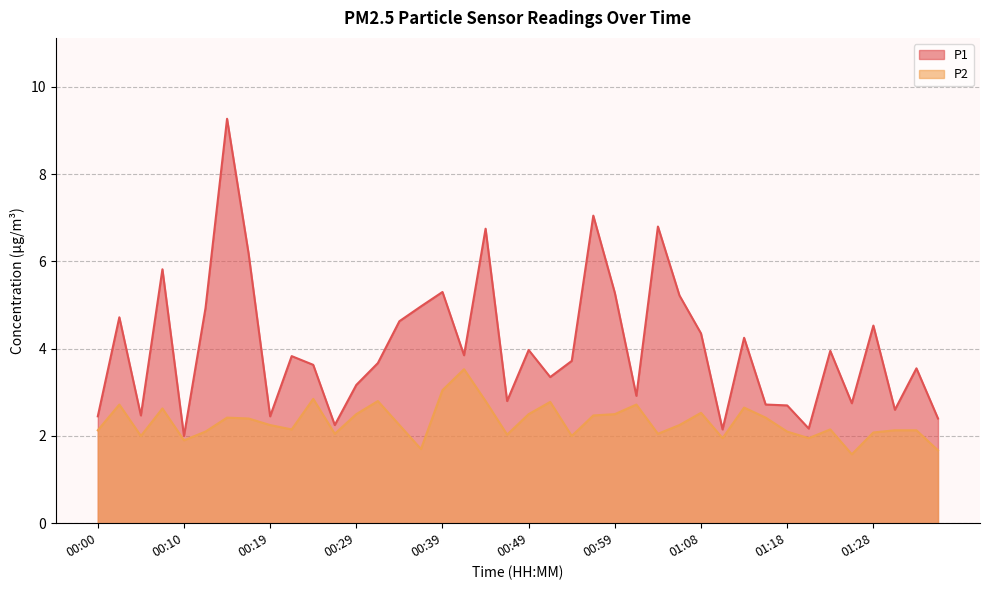

Reading left to right, transcribe all the data shown in this chart.

P1: 00:00=2.5	00:02=4.7	00:05=2.5	00:07=5.8	00:10=2.0	00:12=4.9	00:15=9.3	00:17=6.2	00:19=2.5	00:22=3.8	00:24=3.6	00:27=2.2	00:29=3.2	00:32=3.7	00:34=4.6	00:37=5.0	00:39=5.3	00:42=3.9	00:44=6.8	00:46=2.8	00:49=4.0	00:51=3.4	00:54=3.7	00:56=7.0	00:59=5.3	01:01=2.9	01:04=6.8	01:06=5.2	01:08=4.3	01:11=2.1	01:13=4.2	01:16=2.7	01:18=2.7	01:21=2.2	01:23=4.0	01:26=2.8	01:28=4.5	01:30=2.6	01:33=3.5	01:35=2.4
P2: 00:00=2.1	00:02=2.7	00:05=2.0	00:07=2.6	00:10=1.9	00:12=2.1	00:15=2.4	00:17=2.4	00:19=2.2	00:22=2.1	00:24=2.9	00:27=2.0	00:29=2.5	00:32=2.8	00:34=2.2	00:37=1.7	00:39=3.0	00:42=3.5	00:44=2.8	00:46=2.0	00:49=2.5	00:51=2.8	00:54=2.0	00:56=2.5	00:59=2.5	01:01=2.7	01:04=2.0	01:06=2.2	01:08=2.5	01:11=1.9	01:13=2.6	01:16=2.4	01:18=2.1	01:21=1.9	01:23=2.1	01:26=1.6	01:28=2.1	01:30=2.1	01:33=2.1	01:35=1.7